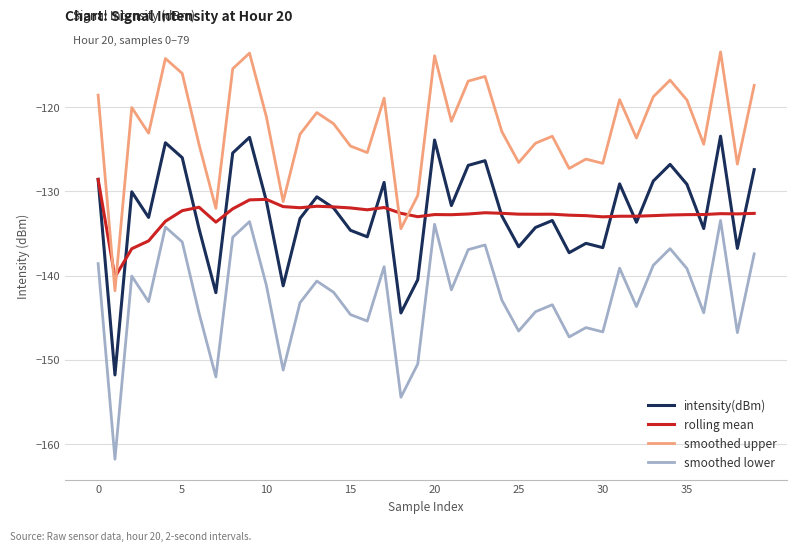

Which series ends up on top after the final intersection of smoothed upper and rolling mean?

smoothed upper